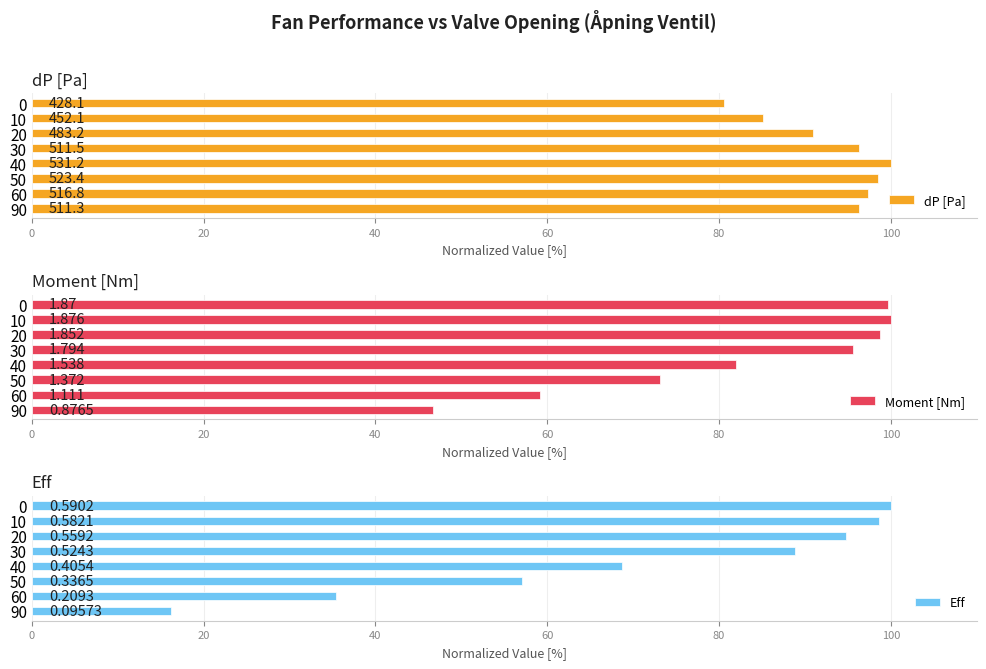

What is the label of the 6th bar from the right?

40